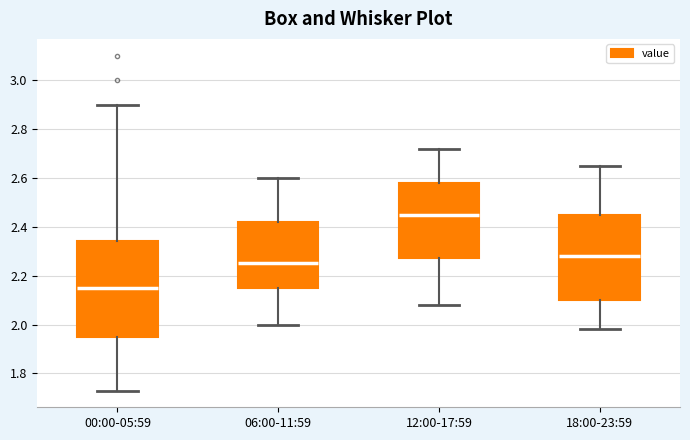

Reading left to right, transcribe this box plot: for each box, give where its median line is, the range the box spans, and where its two whiskers end, as read against the y-axis. The values are not printed on the chart, so give them approximately, as read against the axis.

00:00-05:59: median 2.16, box 1.96 to 2.34, whiskers 1.74 to 2.90
06:00-11:59: median 2.26, box 2.16 to 2.42, whiskers 2.00 to 2.60
12:00-17:59: median 2.46, box 2.28 to 2.58, whiskers 2.08 to 2.72
18:00-23:59: median 2.28, box 2.10 to 2.46, whiskers 1.98 to 2.66